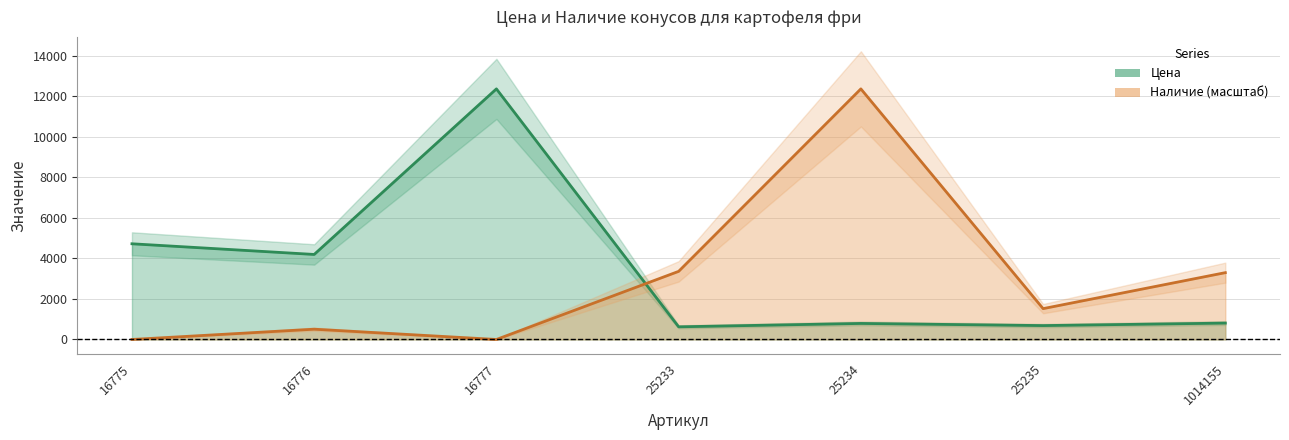

What is the maximum value shown in the chart?

12376.0